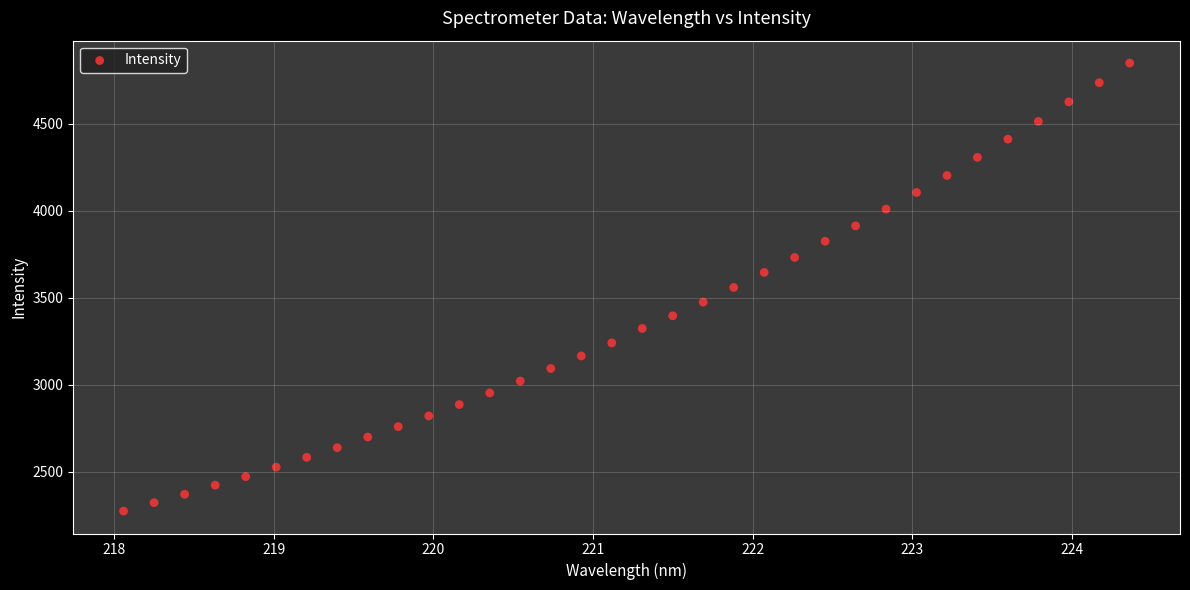

What is the range of X values (max minus min)?

6.3